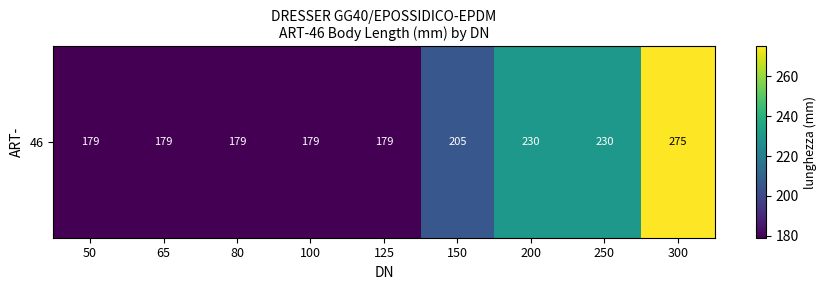

What is the sum of all values?

1835